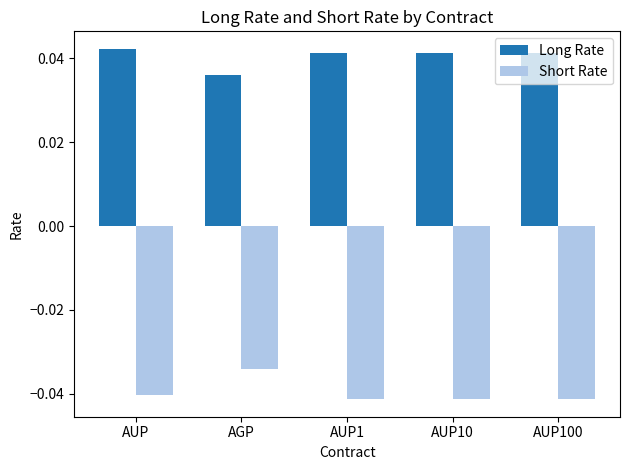

At which label does Long Rate reach its minimum?

AGP